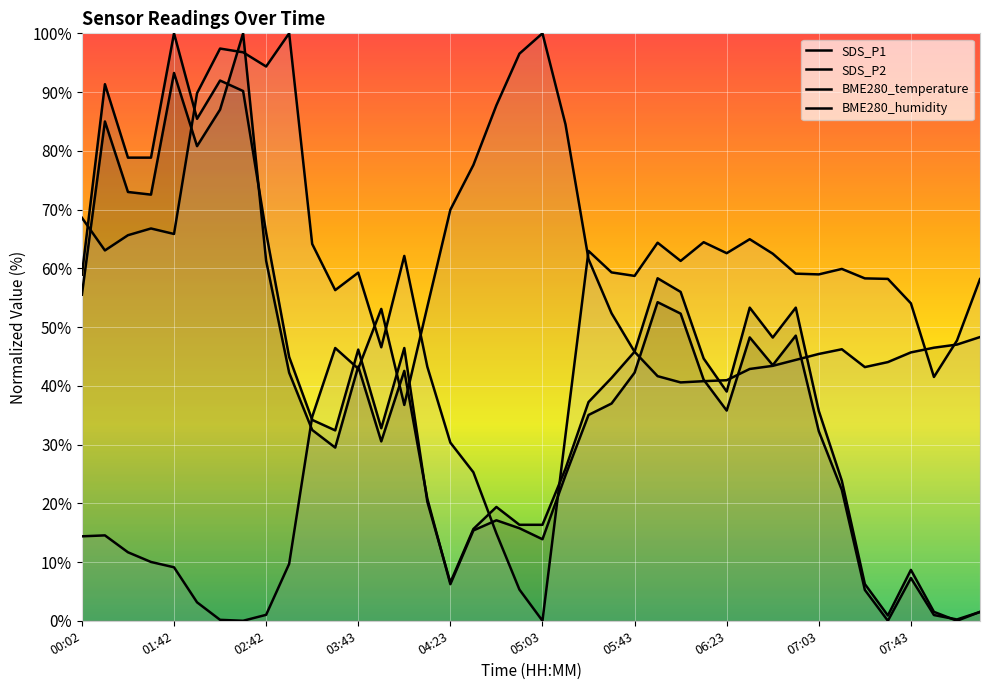

At which label does SDS_P2 reach its peak?

01:42